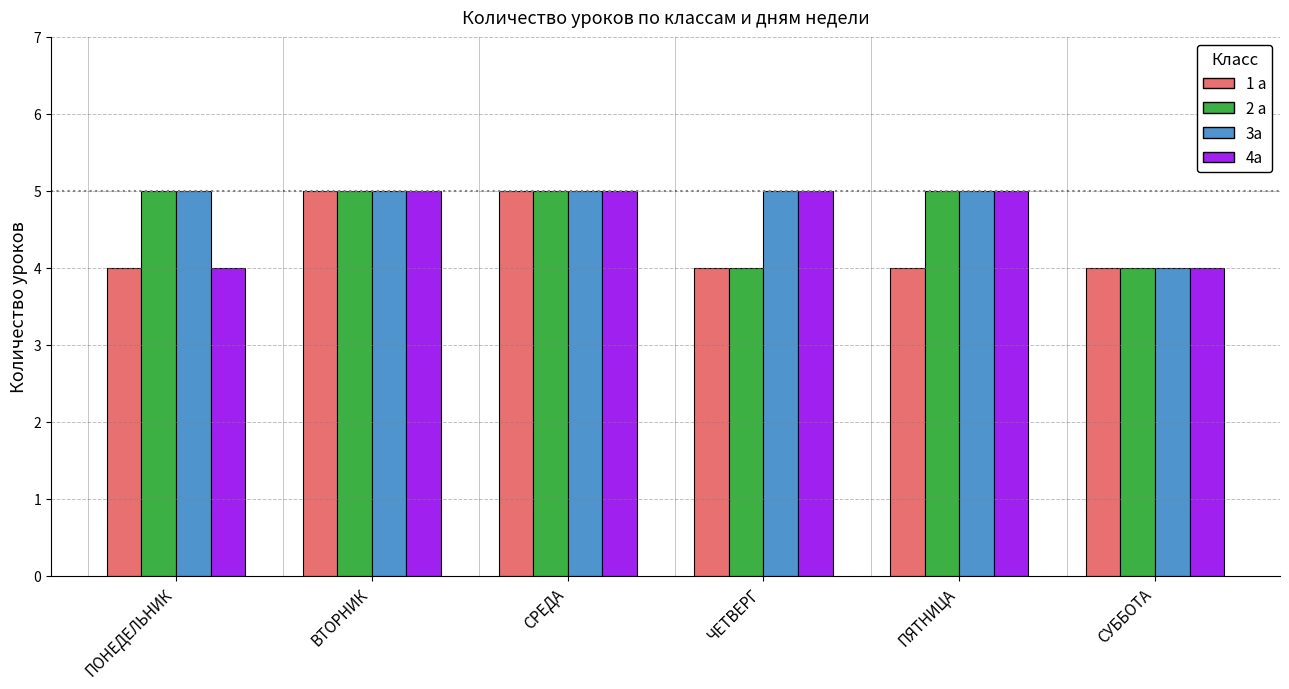

What is the difference between the highest and lowest values at ПОНЕДЕЛЬНИК?

1